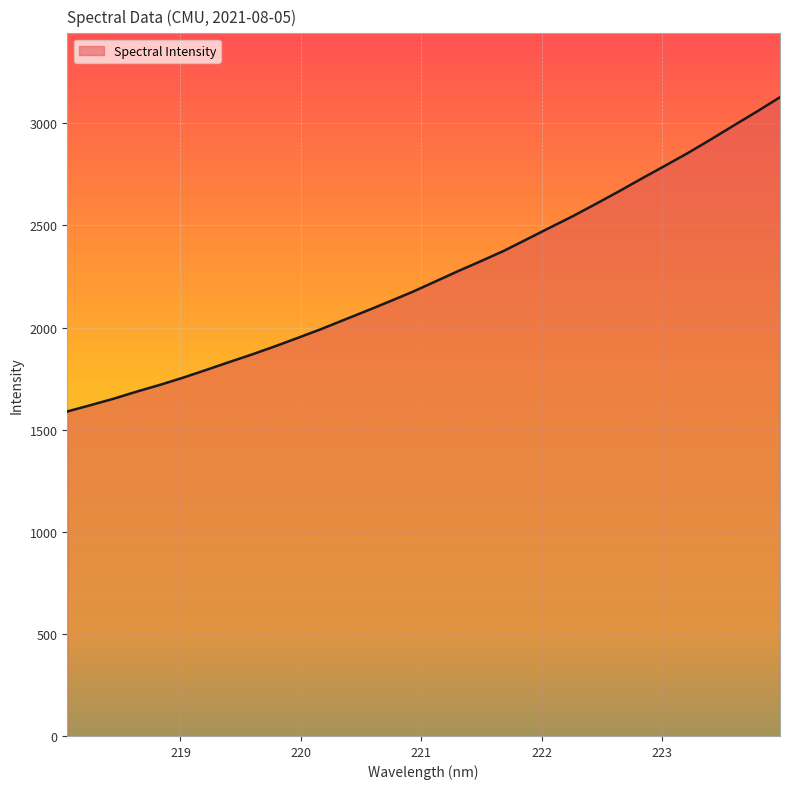

What is the difference between the maximum and minimum values?

1539.1